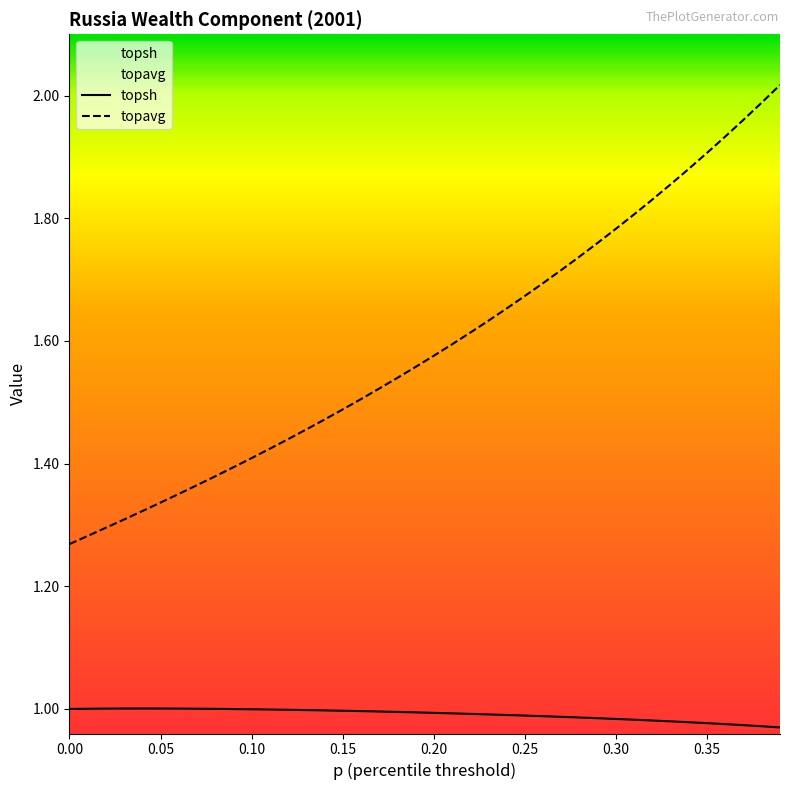

Reading left to right, what are all the values shown in this chart?

topsh: 1.0	1.0	1.0	1.0	1.0	1.0	1.0	1.0	1.0	1.0	1.0	1.0	1.0	1.0	1.0	1.0	1.0	1.0	1.0	1.0	1.0	1.0	1.0	1.0	1.0	1.0	1.0	1.0	1.0	1.0	1.0	1.0	1.0	1.0	1.0	1.0	1.0	1.0	1.0	1.0
topavg: 1.3	1.3	1.3	1.3	1.3	1.3	1.4	1.4	1.4	1.4	1.4	1.4	1.4	1.5	1.5	1.5	1.5	1.5	1.5	1.6	1.6	1.6	1.6	1.6	1.7	1.7	1.7	1.7	1.7	1.8	1.8	1.8	1.8	1.9	1.9	1.9	1.9	2.0	2.0	2.0